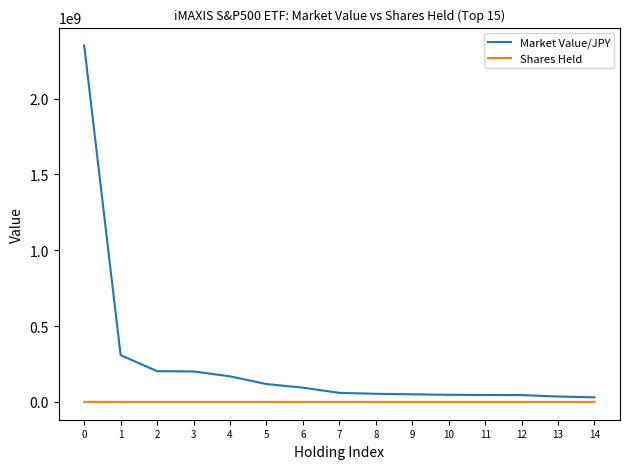

Is it true that Shares Held equals 1674 at 11?

True